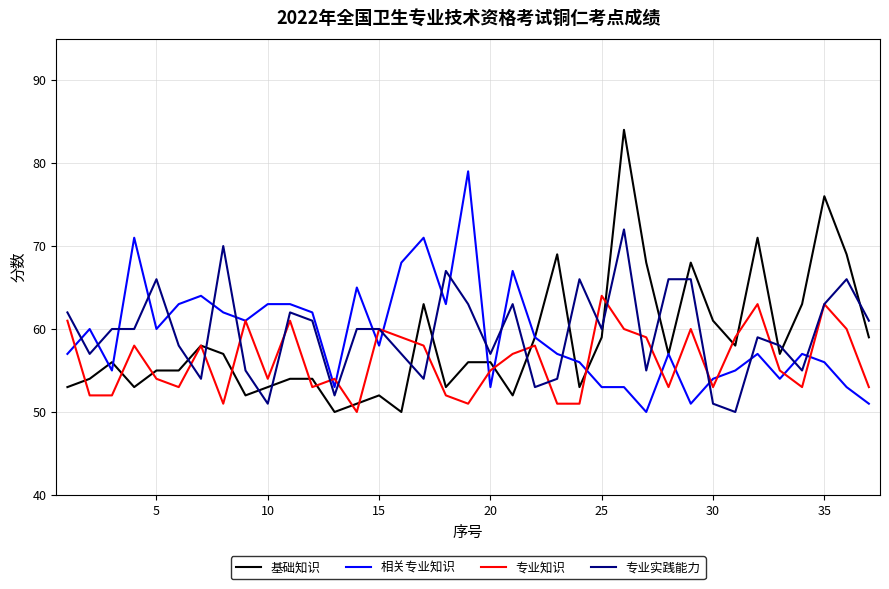

How many lines are shown in the chart?

4